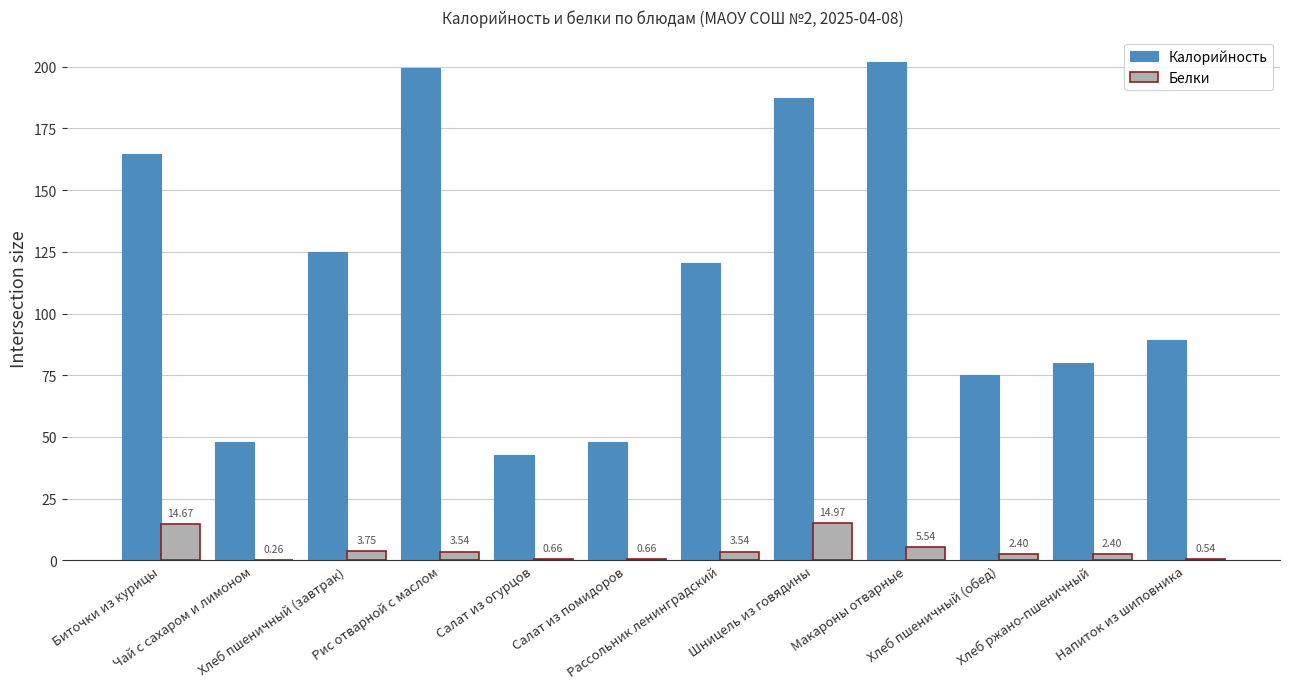

Reading right to left, extract all data points from this chart.

Калорийность: 89.3	80.0	75.0	202.1	187.3	120.6	48.0	42.6	199.6	125.0	47.8	164.5
Белки: 0.5	2.4	2.4	5.5	15.0	3.5	0.7	0.7	3.5	3.8	0.3	14.7